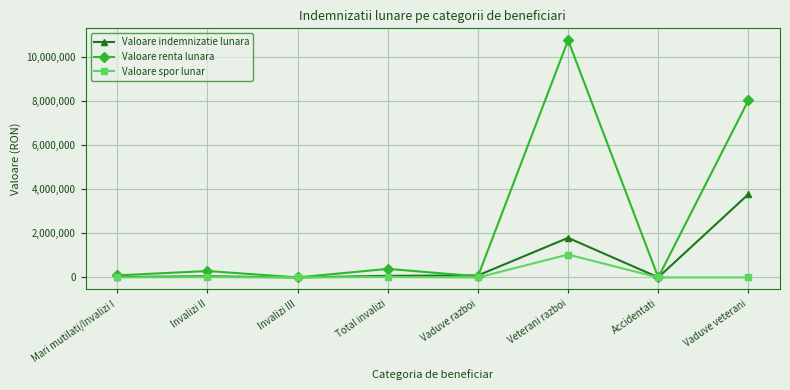

At which label is Valoare renta lunara closest to 5383018?

Vaduve veterani